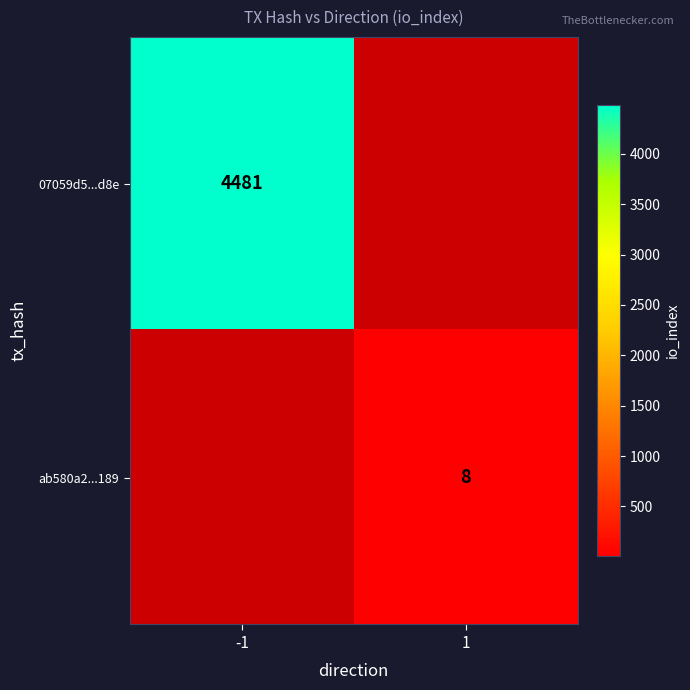

True or false: ab580a2...189 has a value of 8 at 1.

True